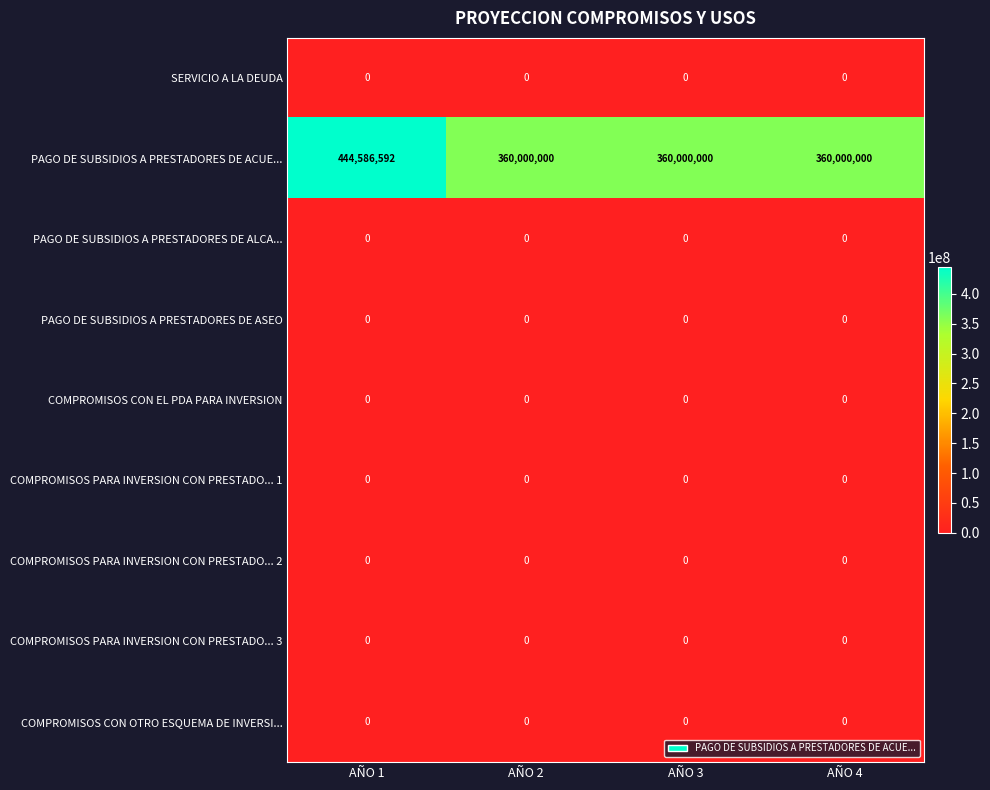

The value of PAGO DE SUBSIDIOS A PRESTADORES DE ACUE... at AÑO 1 is 673853959. True or false?

False